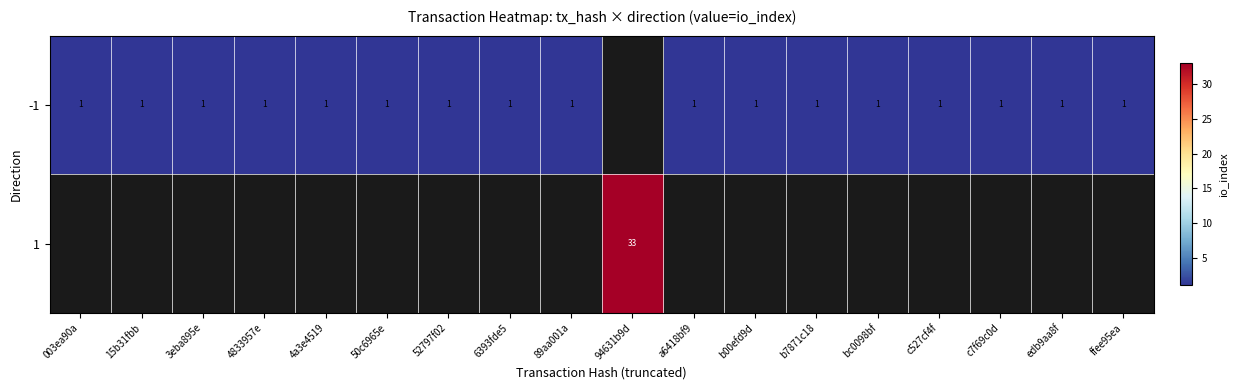

Which has a higher value, 15b31fbb or c7f69c0d?

15b31fbb